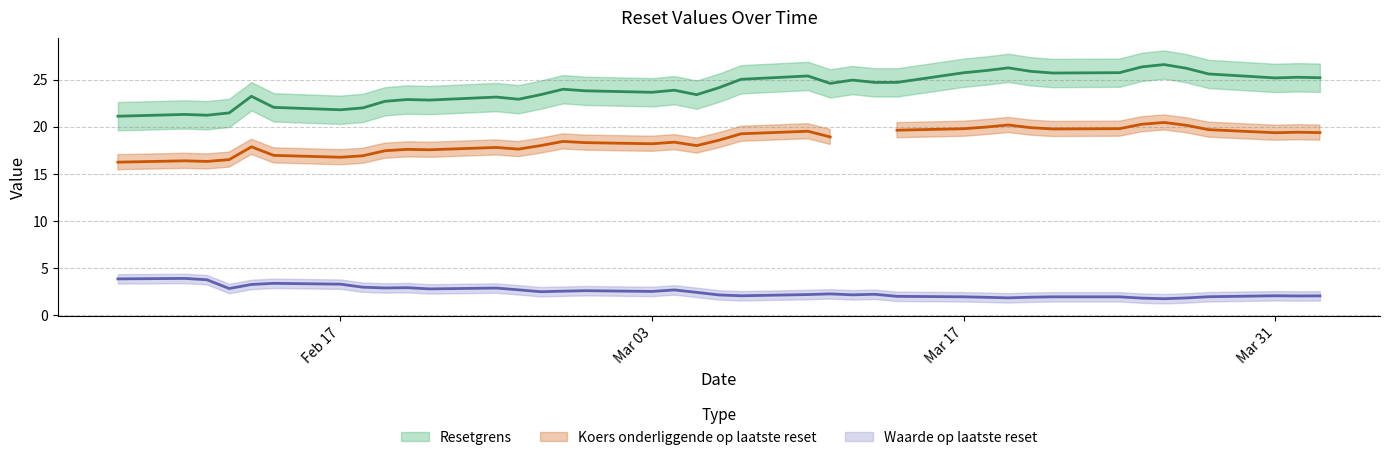

Which series has the largest total across all categories?

Resetgrens